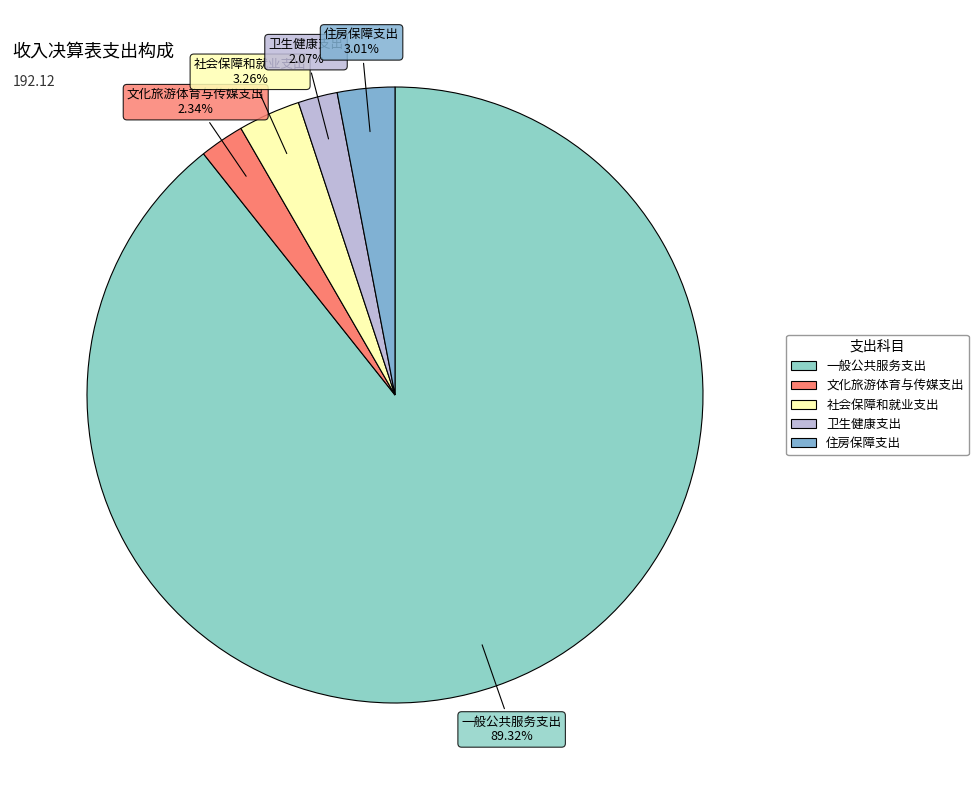

How many slices are in this pie chart?

5